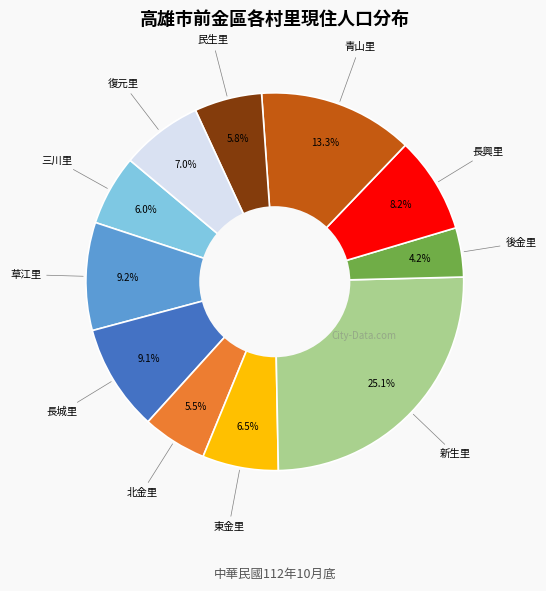

Does any single category account for the majority?

No